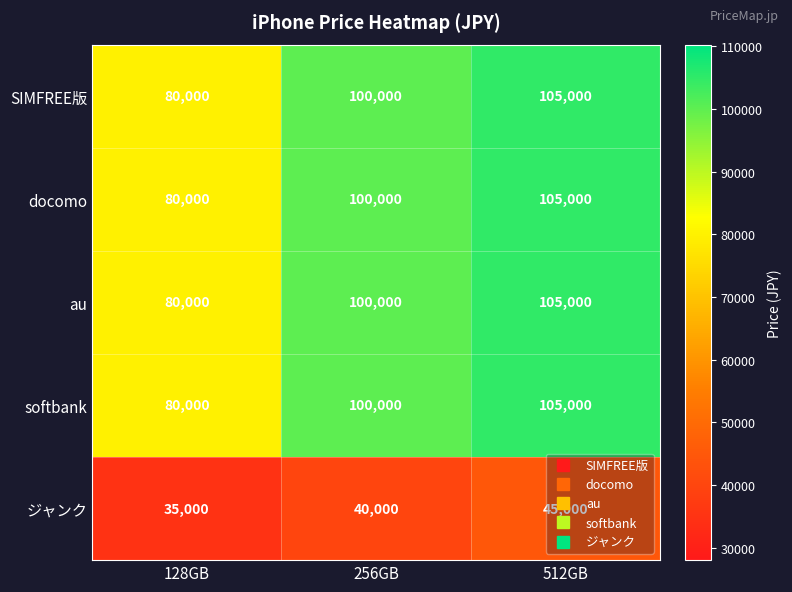

List the labels in order of SIMFREE版 value, smallest first.

128GB, 256GB, 512GB